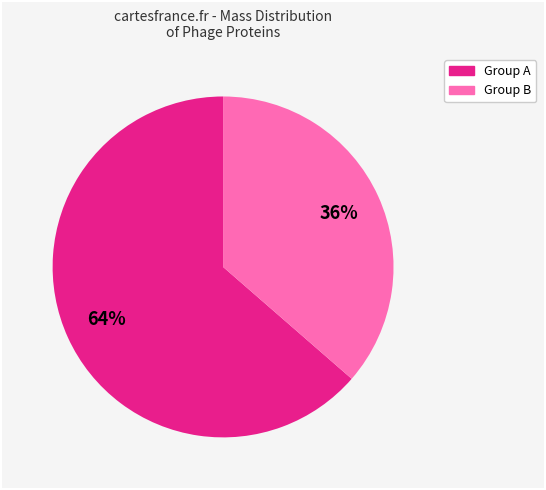

Does any single category account for the majority?

Yes